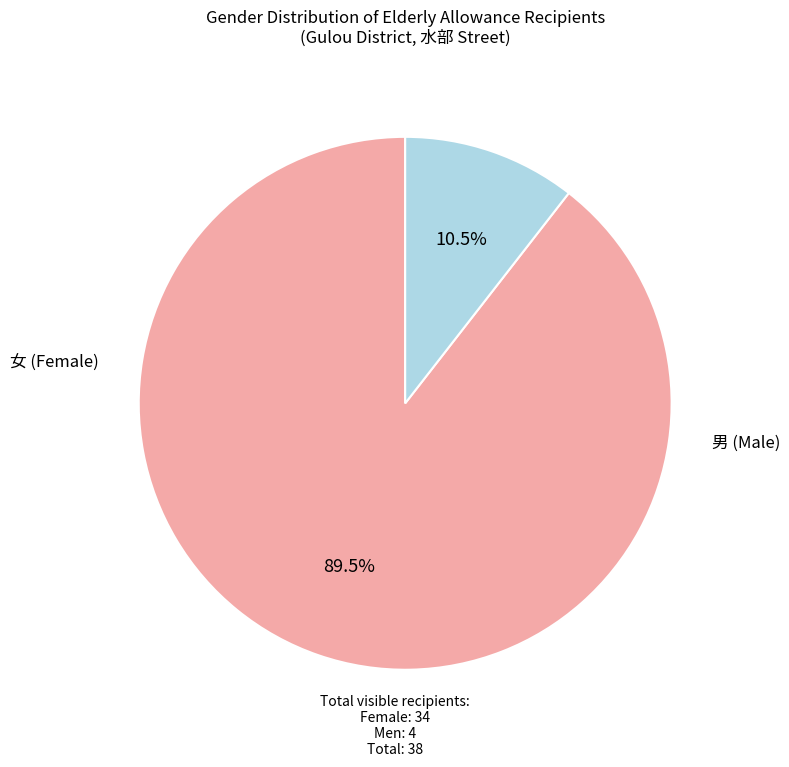

Is 女 the majority of the pie?

Yes